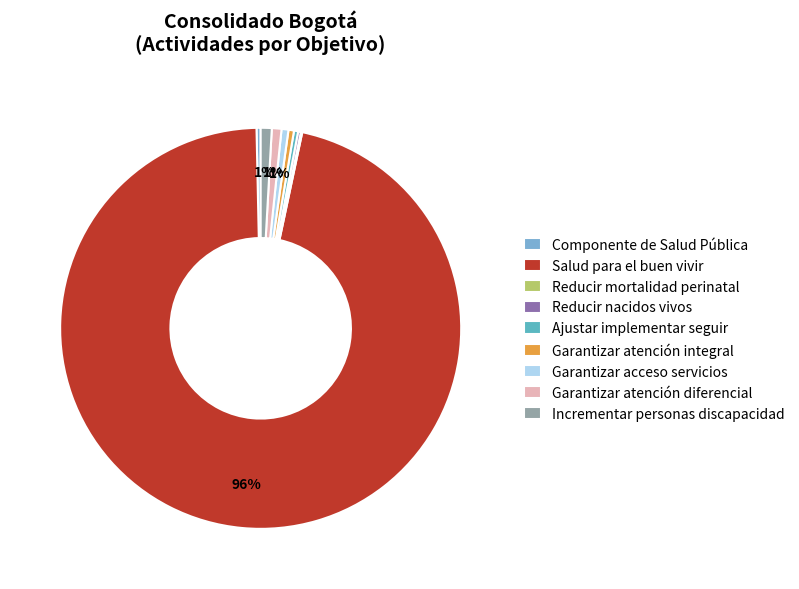

To the nearest percent, what is the average slice percentage?

11%